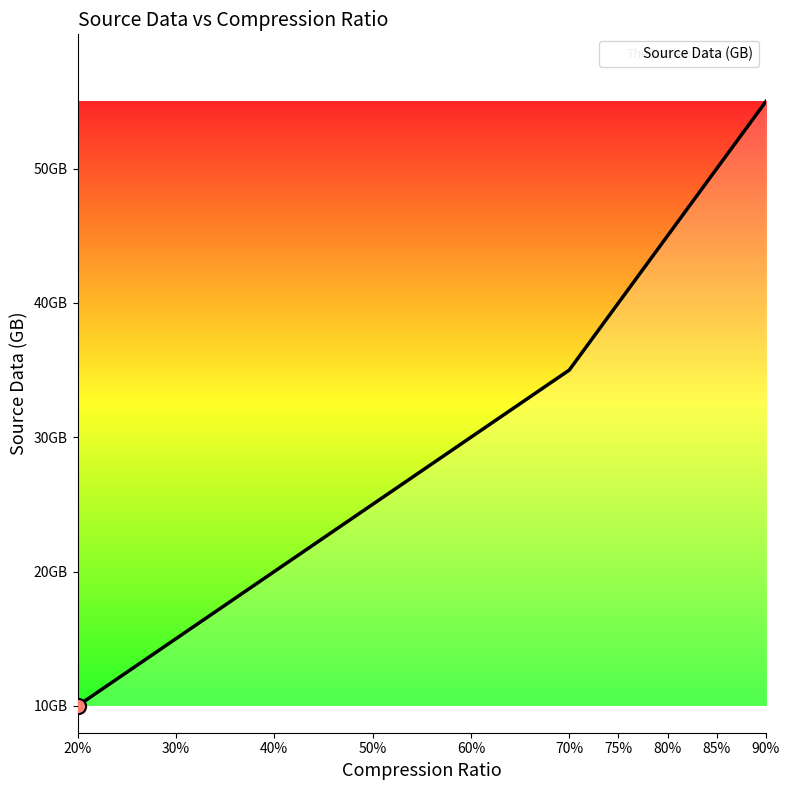

Does the chart have visible grid lines?

No